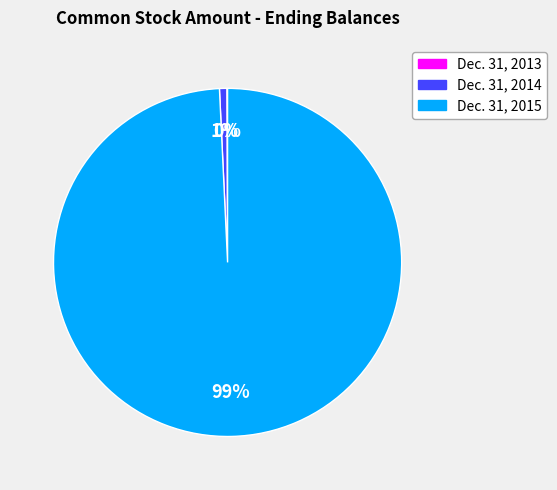

To the nearest percent, what is the difference between the largest and smallest slice percentages?

99%